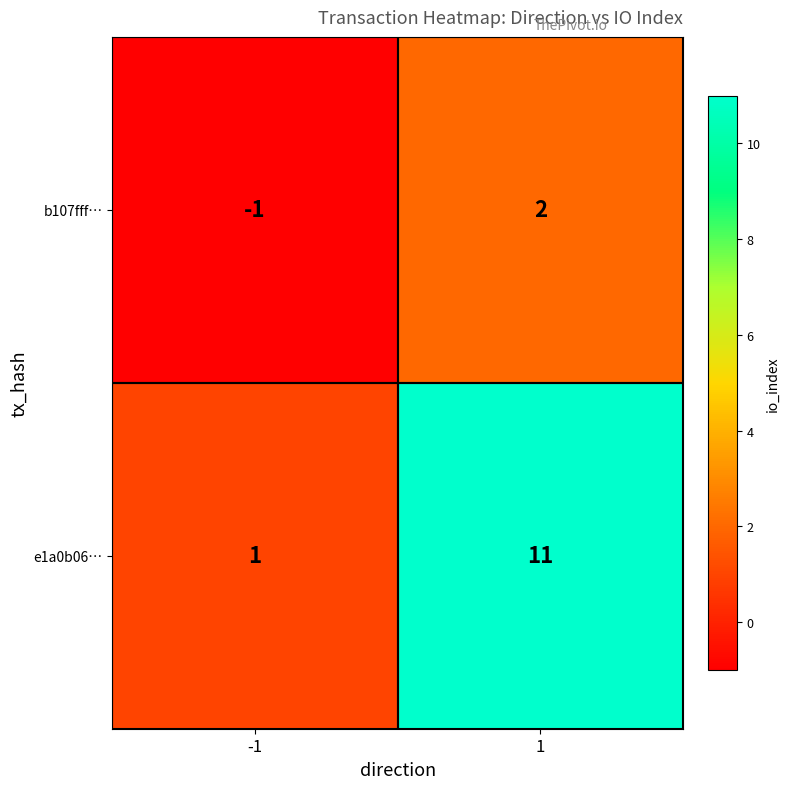

At which category is the sum across all series the highest?

1